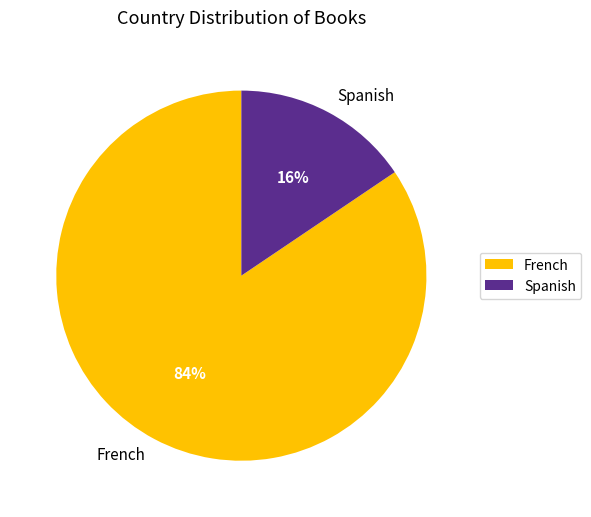

Rank the categories by value from highest to lowest.

French, Spanish